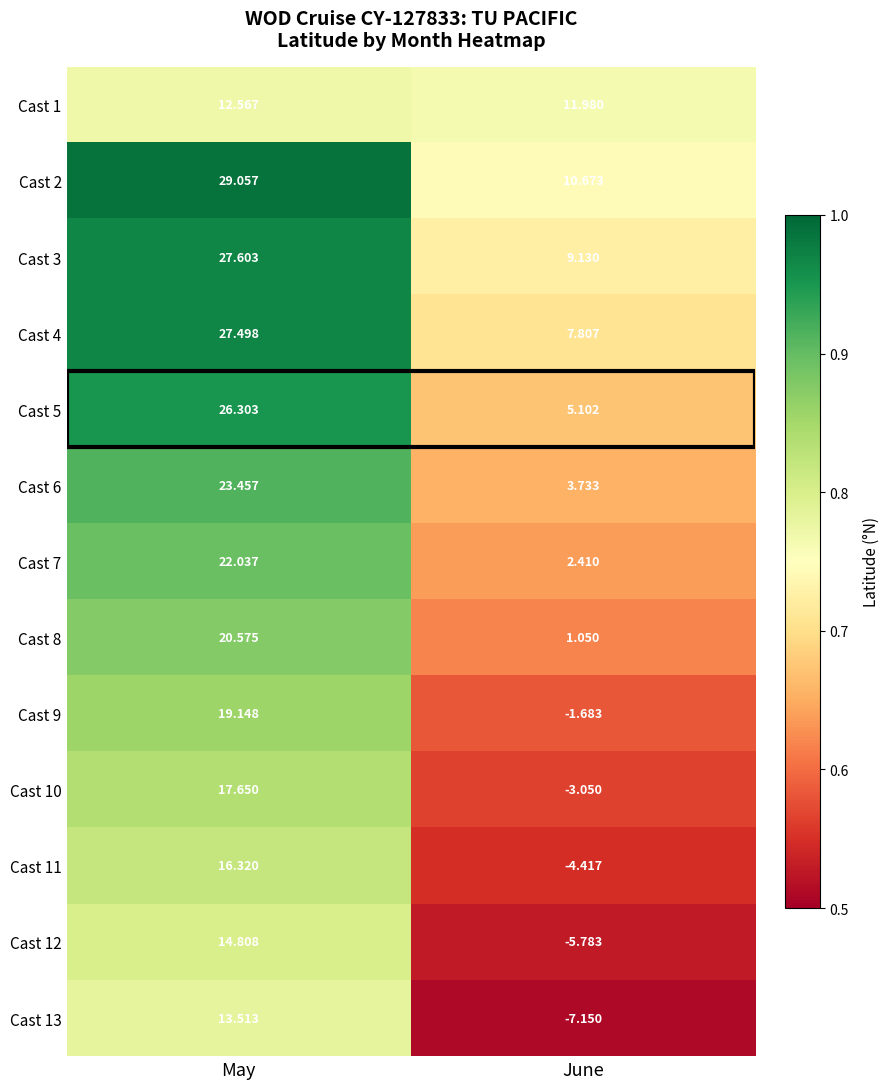

List the labels in order of Cast 6 value, smallest first.

June, May